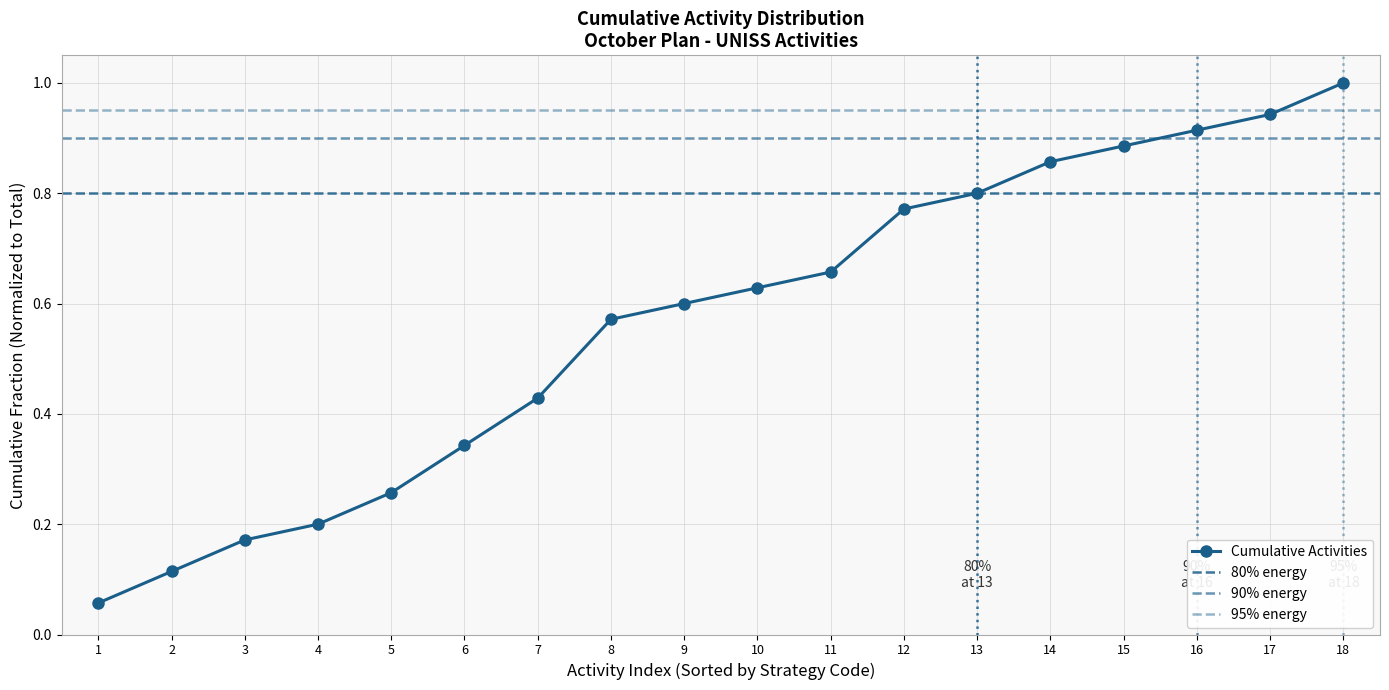

List the labels in order of value, largest first.

18, 17, 16, 15, 14, 13, 12, 11, 10, 9, 8, 7, 6, 5, 4, 3, 2, 1